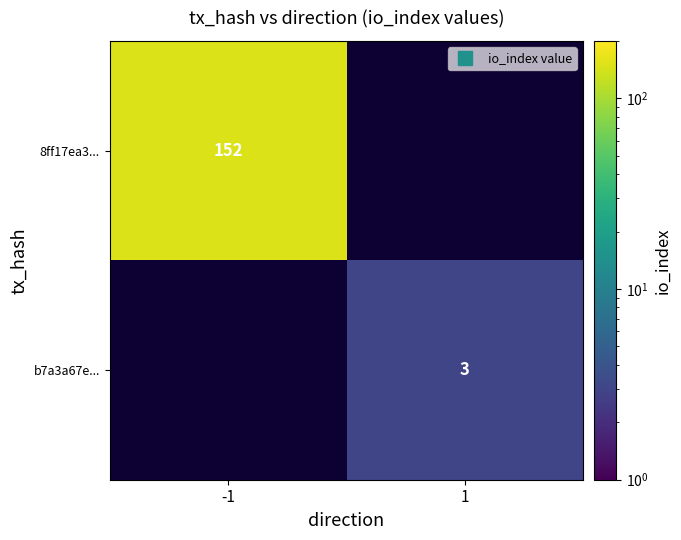

Between 1 and -1, which is larger?

-1